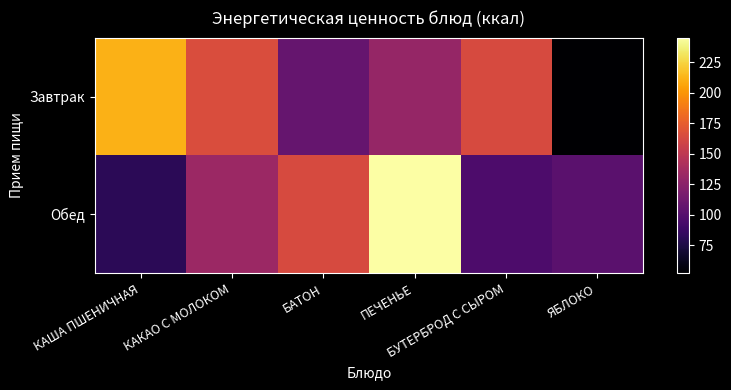

What is the spread (max minus min) of values at КАША ПШЕНИЧНАЯ?

130.8